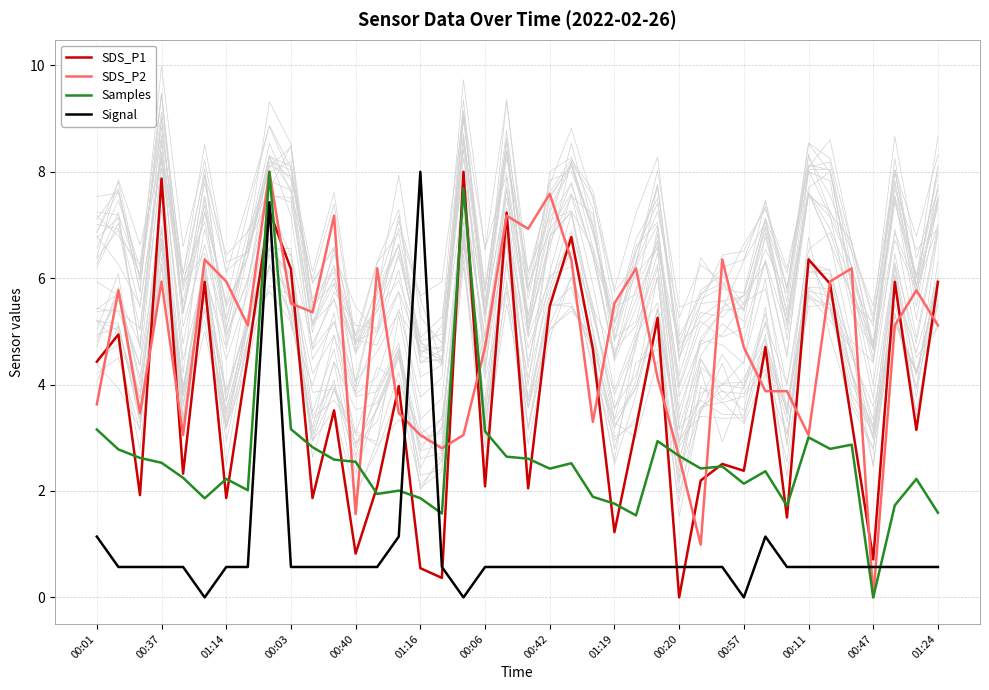

What is the sum of all Signal values?

37.1